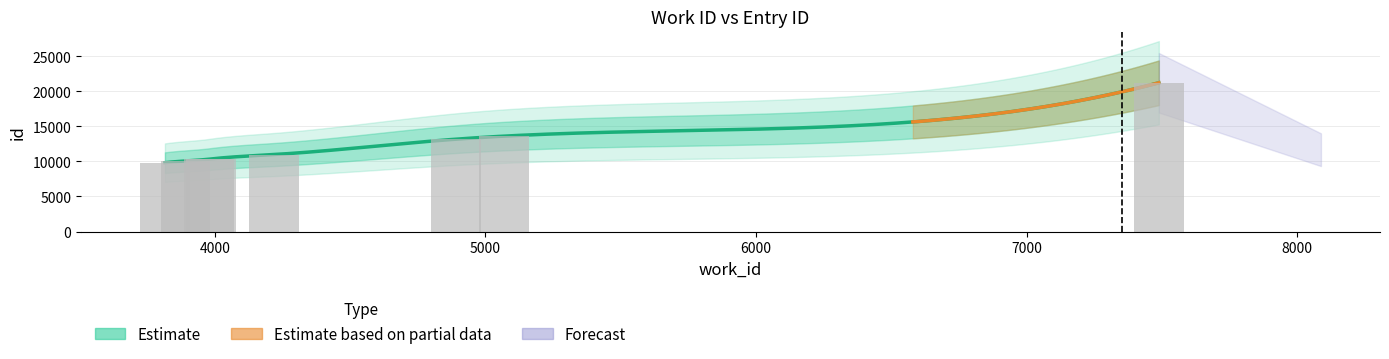

Reading right to left, list all the values displayed in this chart.

21232	13617	13182	10988	10356	10322	10068	9825